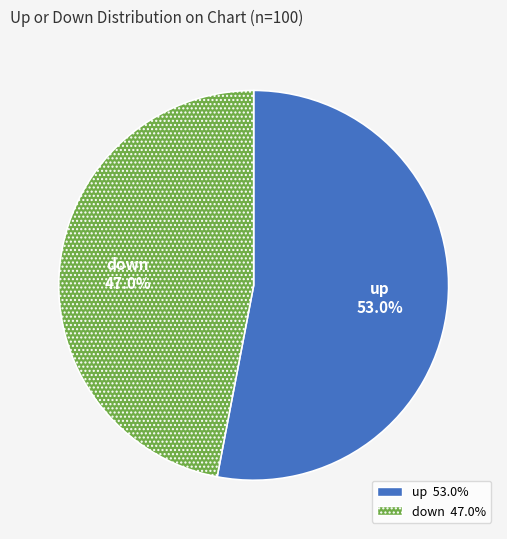

How many segments does this pie chart have?

2